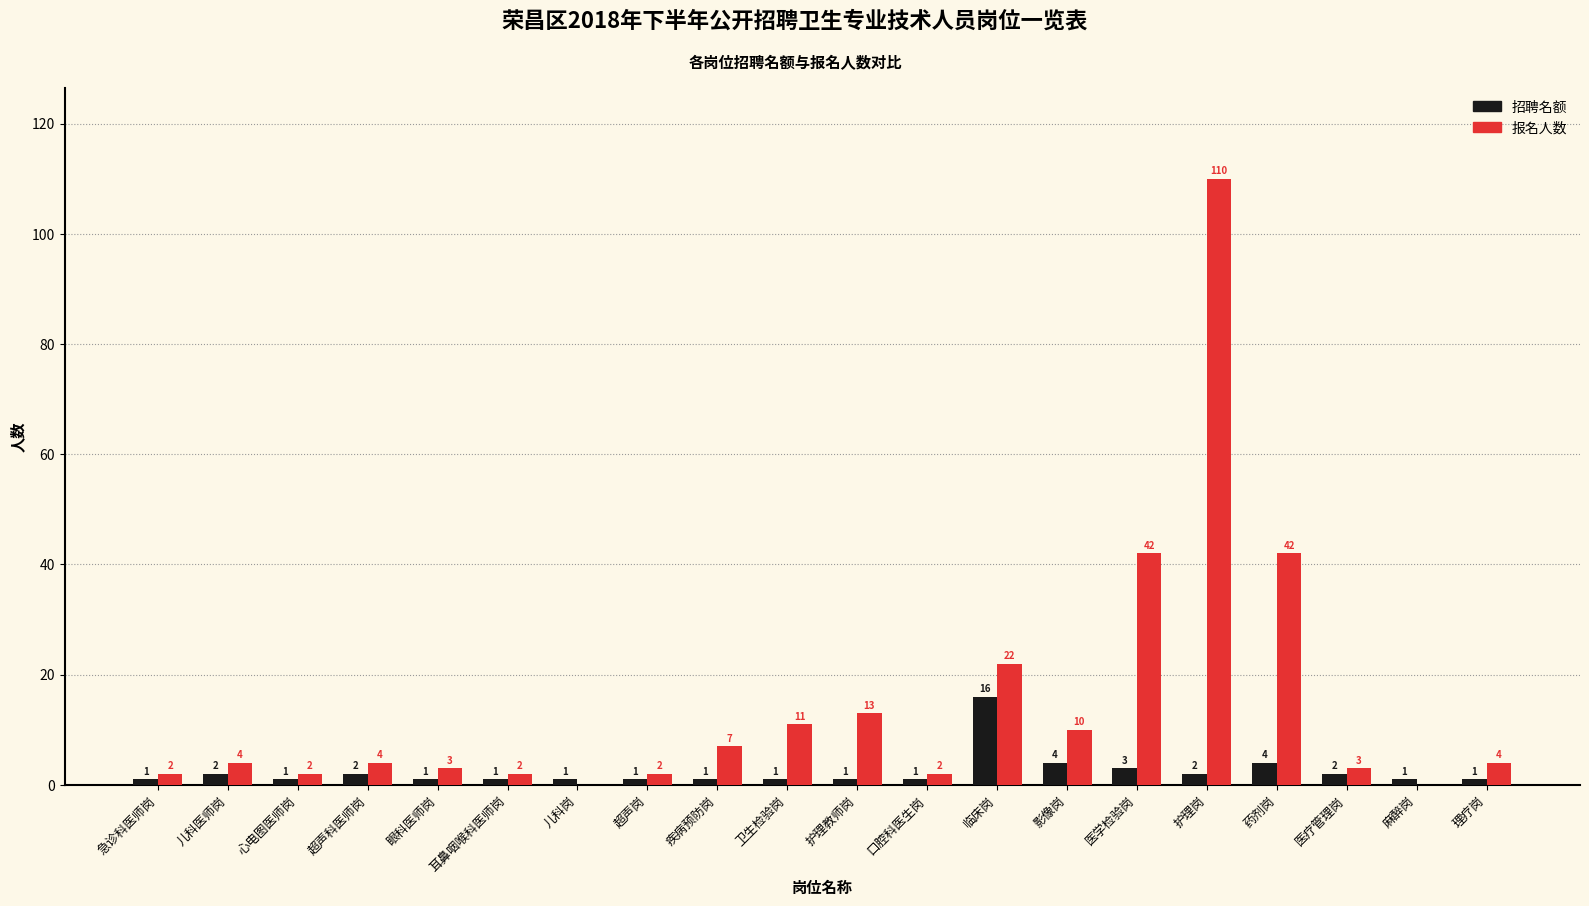

What is the sum of all 报名人数 values?

285